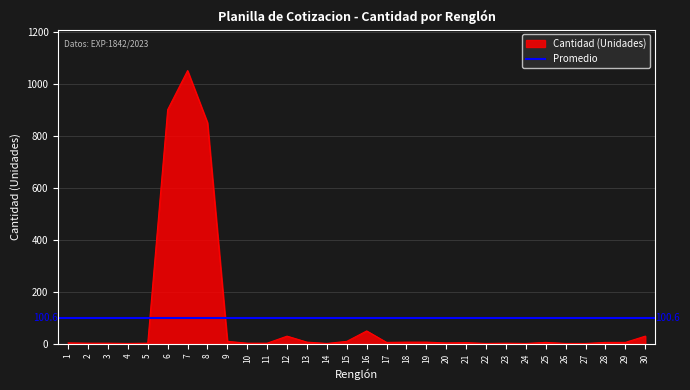

What is the ratio of the value at 23 to the value at 13?

0.4